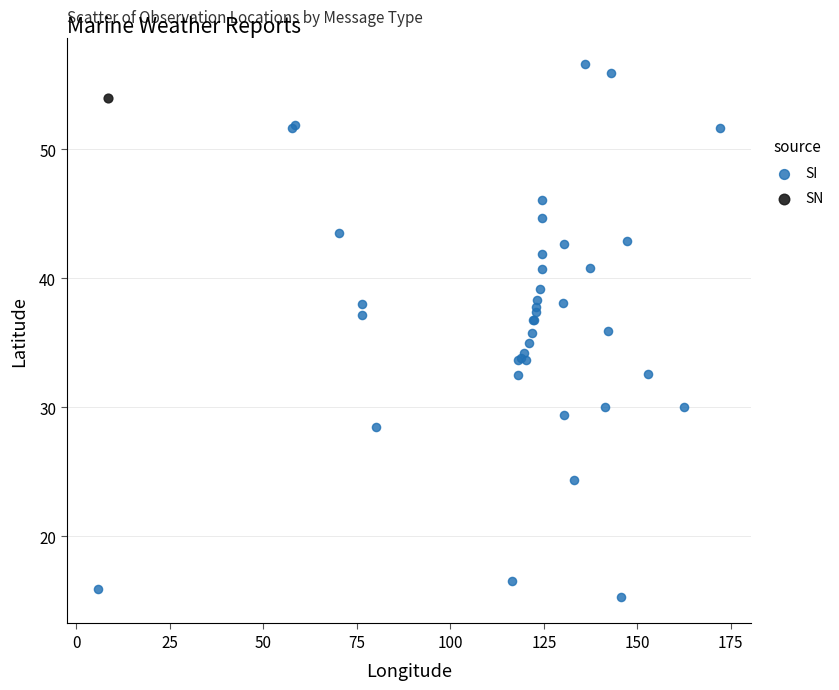

What are all the series names shown in the legend?

SI, SN